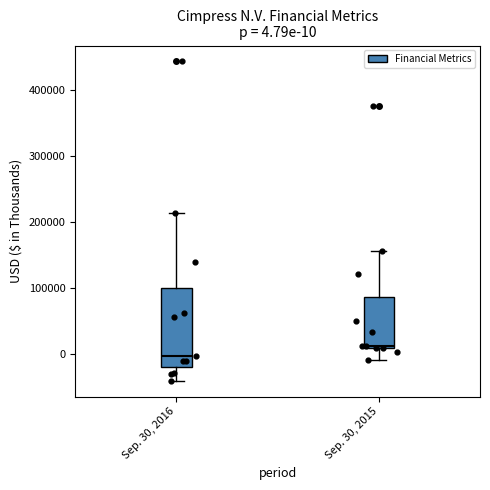

Which box's median line is the lowest?

Sep. 30, 2016